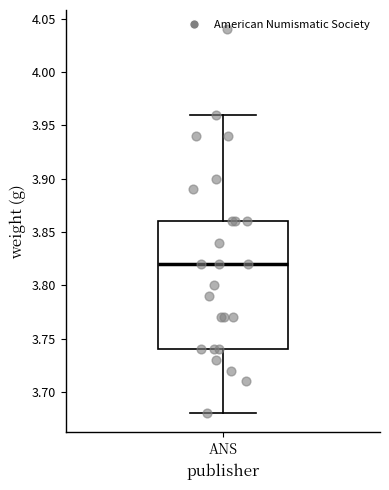

Where does the lower whisker of the box for ANS end on the y-axis? The values are not printed on the chart, so give them approximately, as read against the axis.

3.68